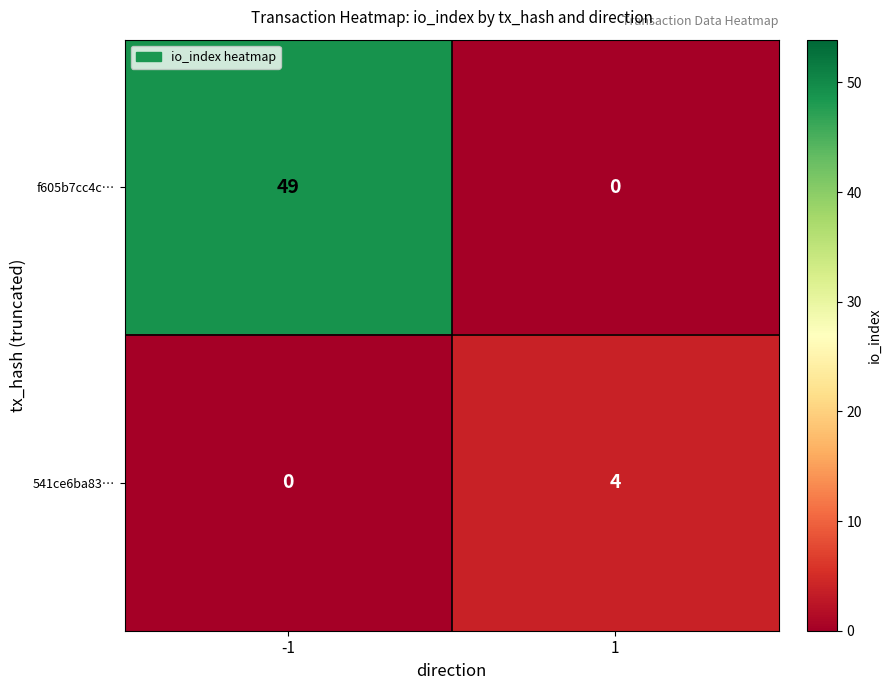

List the series in order of their overall mean, highest first.

f605b7cc4c…, 541ce6ba83…